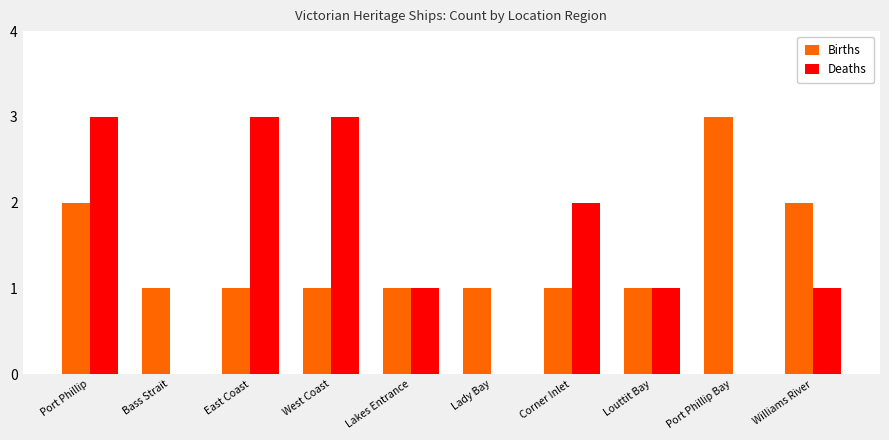

True or false: Births has a value of 2 at West Coast.

False